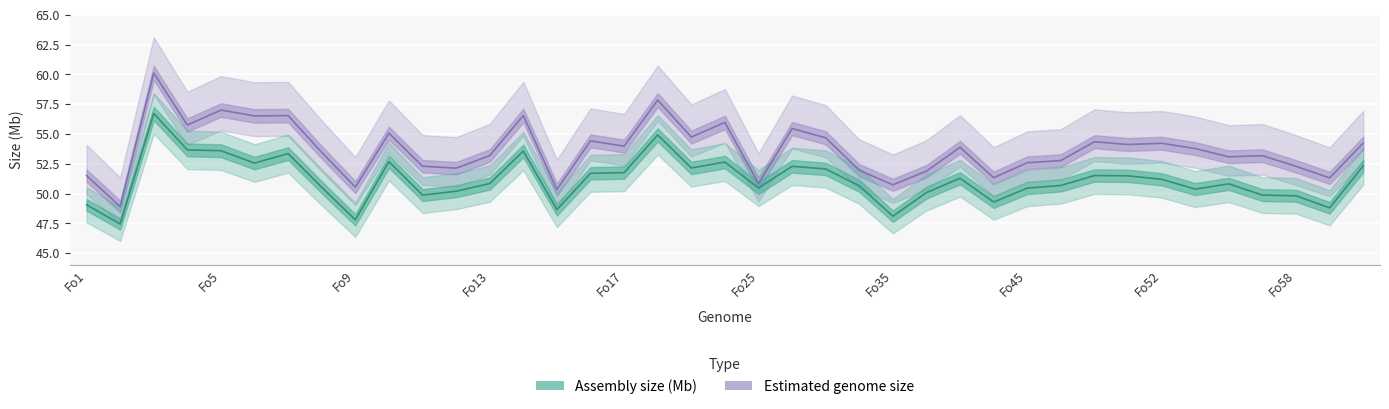

How many values in the Estimated genome size series are below 53?

15